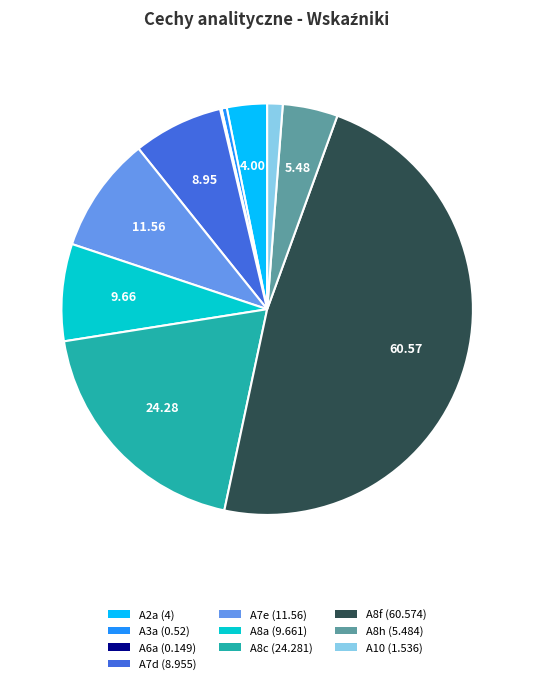

Which has a higher value, A8a or A2a?

A8a